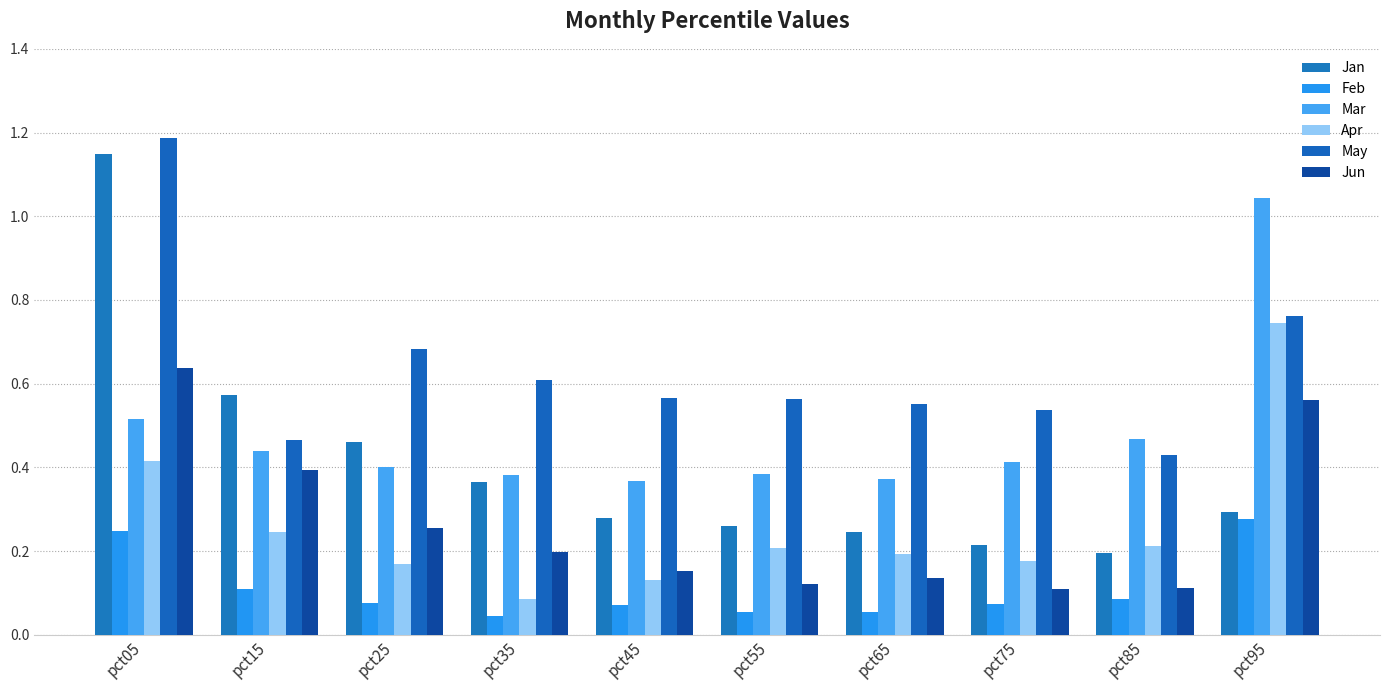

What is the total value across all series at pct75?

1.5